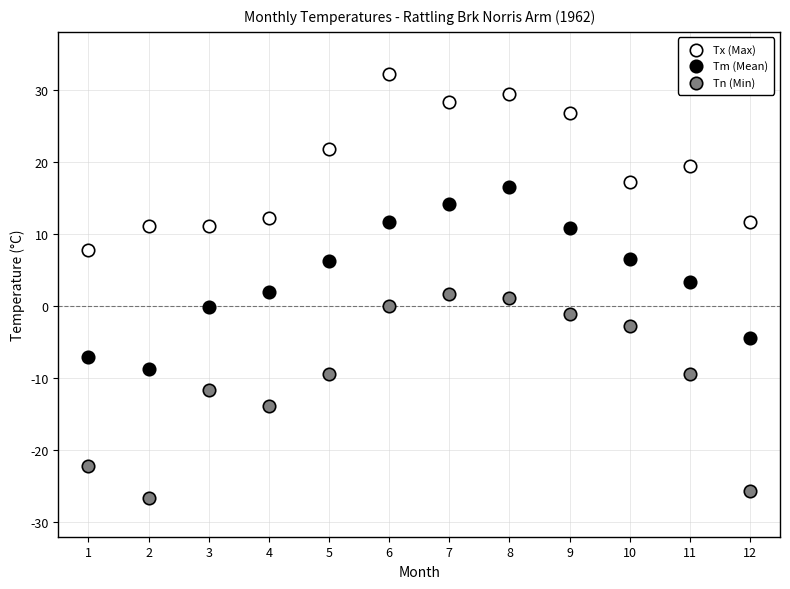

Which series has the widest spread of Y values?

Tn (Min)